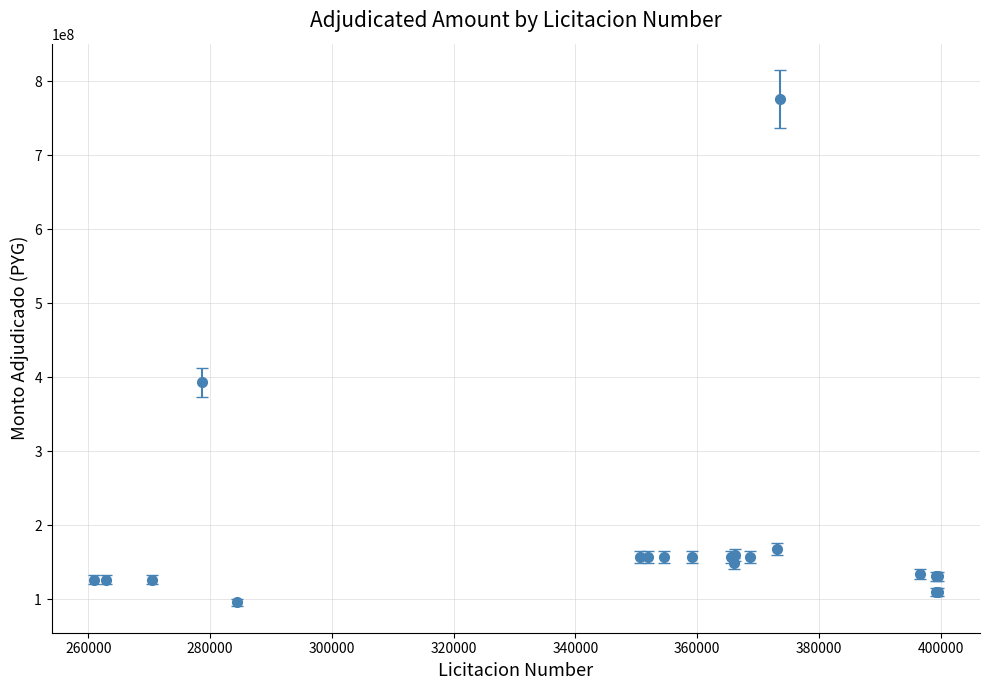

True or false: there are more than 1 points higher than both neighbors.

True